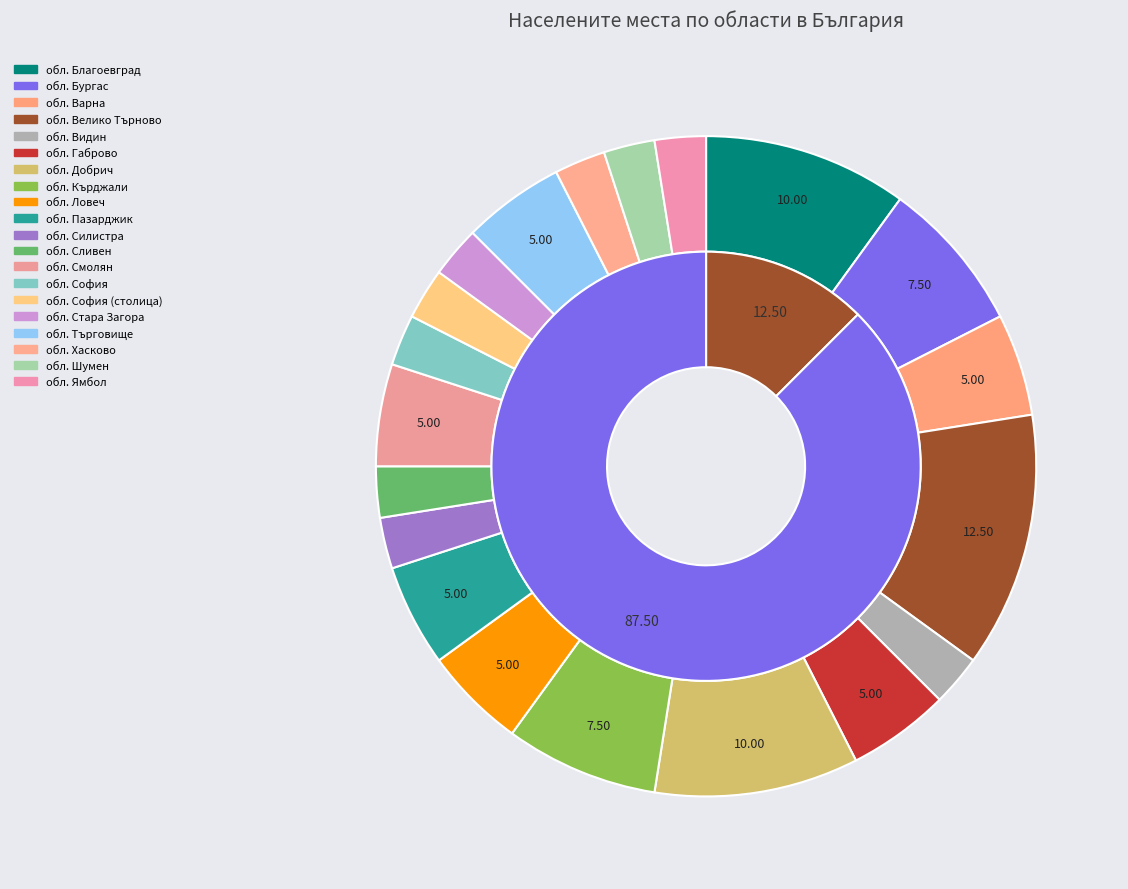

Approximately how many times larger is the value at обл. Кърджали compared to обл. София?

3.0